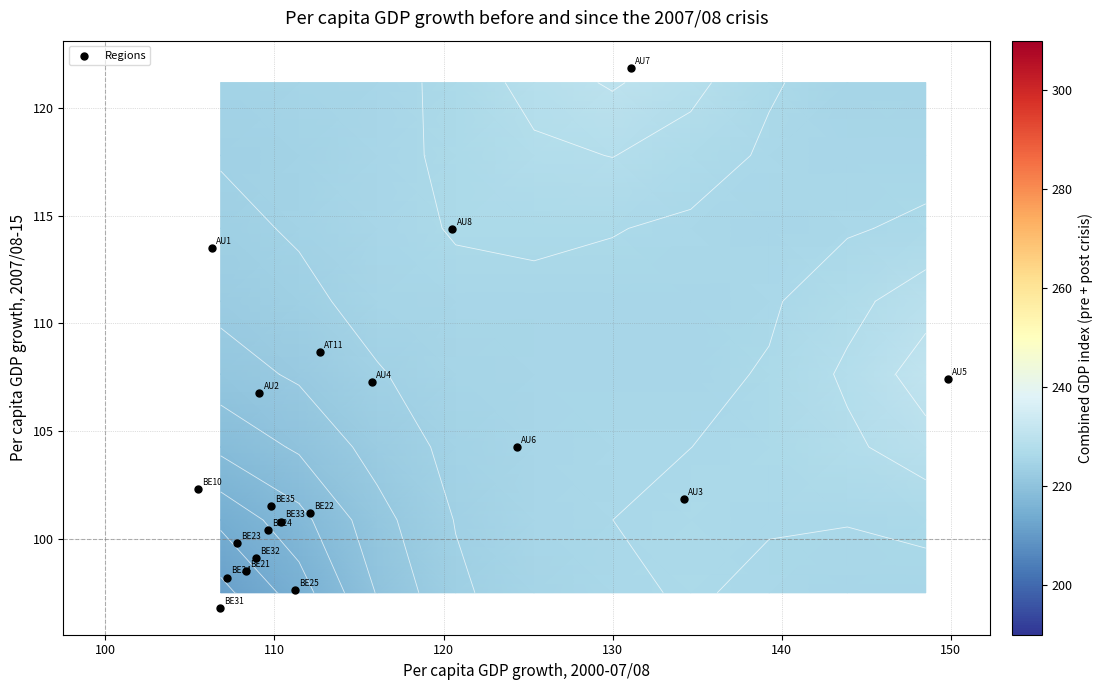

Is it true that the value at 120 is 175.6?

False